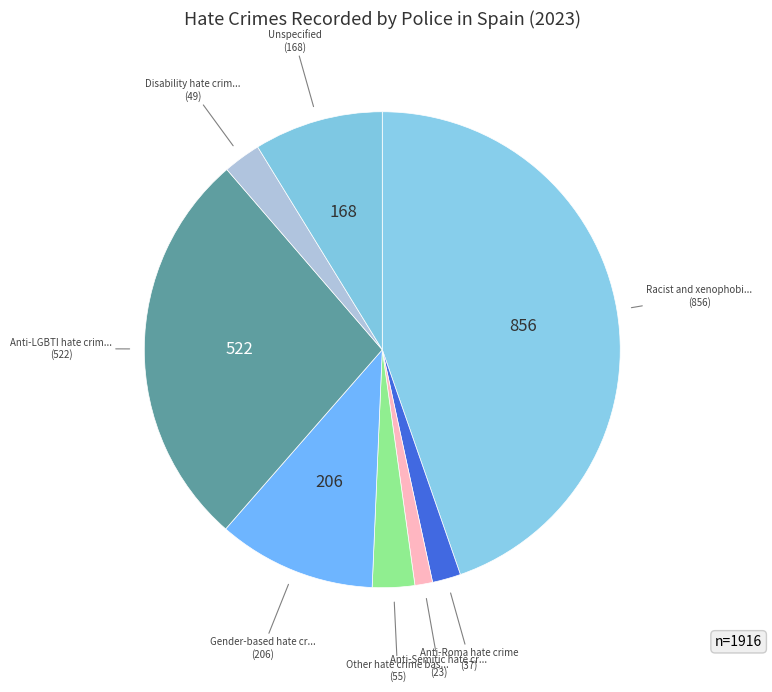

To the nearest percent, what is the difference between the largest and smallest slice percentages?

43%